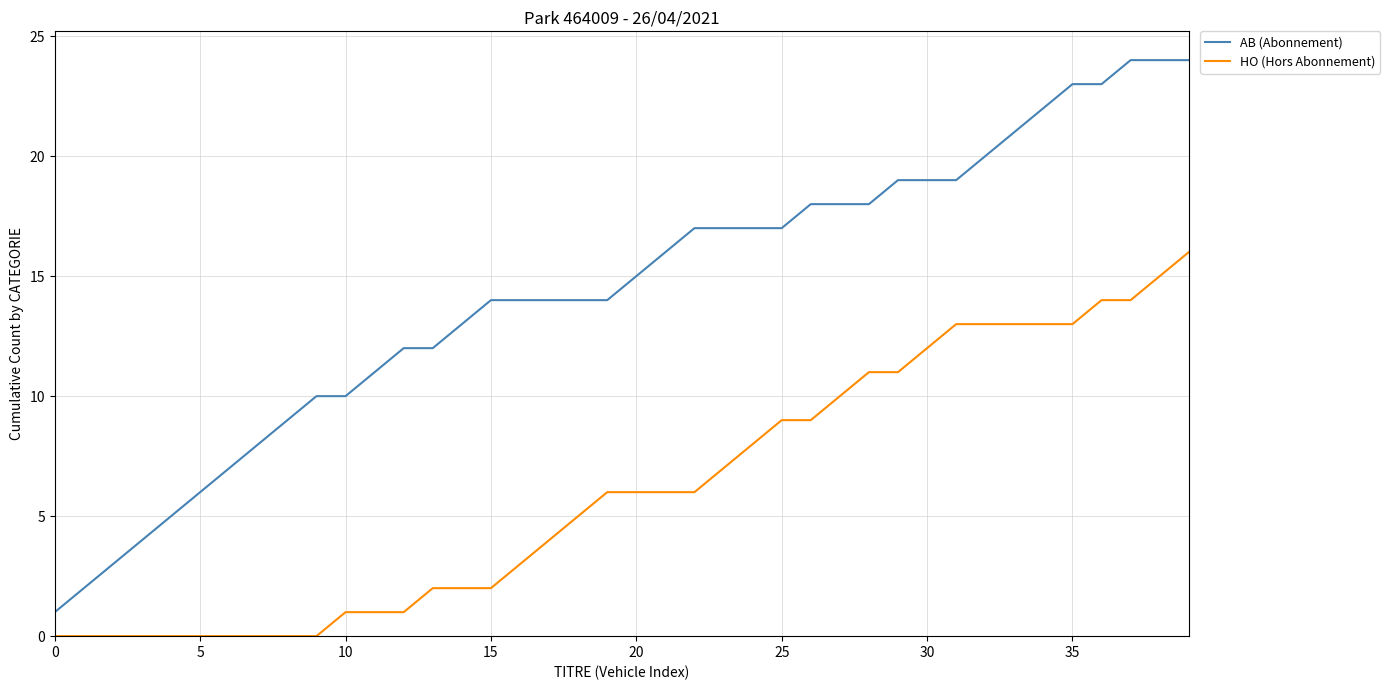

Reading left to right, list all the values displayed in this chart.

AB (Abonnement): 1	2	3	4	5	6	7	8	9	10	10	11	12	12	13	14	14	14	14	14	15	16	17	17	17	17	18	18	18	19	19	19	20	21	22	23	23	24	24	24
HO (Hors Abonnement): 0	0	0	0	0	0	0	0	0	0	1	1	1	2	2	2	3	4	5	6	6	6	6	7	8	9	9	10	11	11	12	13	13	13	13	13	14	14	15	16